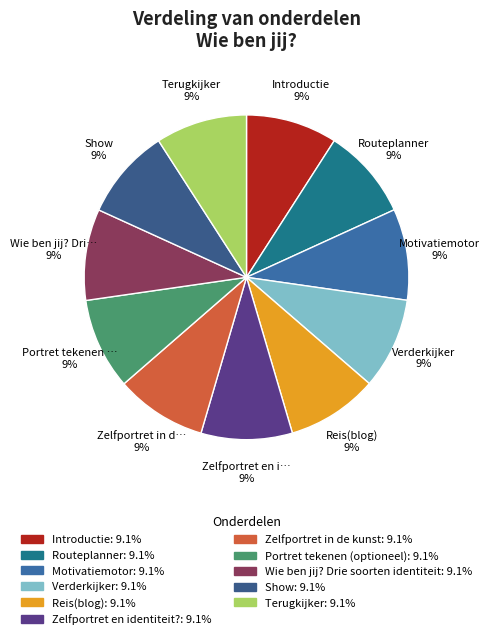

Count the number of slices in the pie.

11